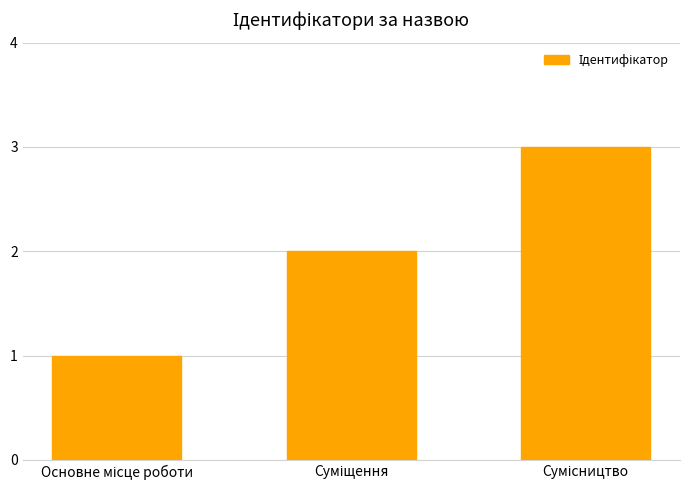

What is the smallest value displayed?

1